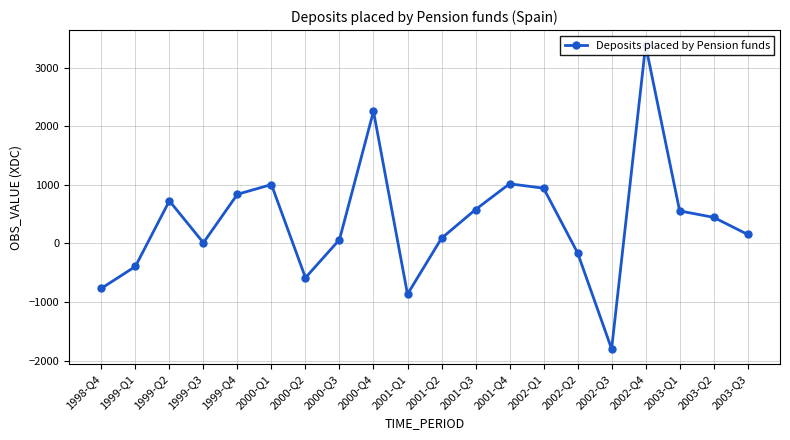

True or false: the data has more than 2 interior local peaks.

True